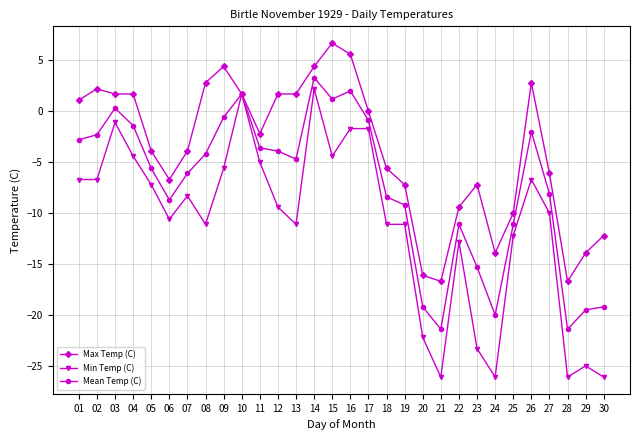

What is the average value of the Max Temp (C) series?

-3.8